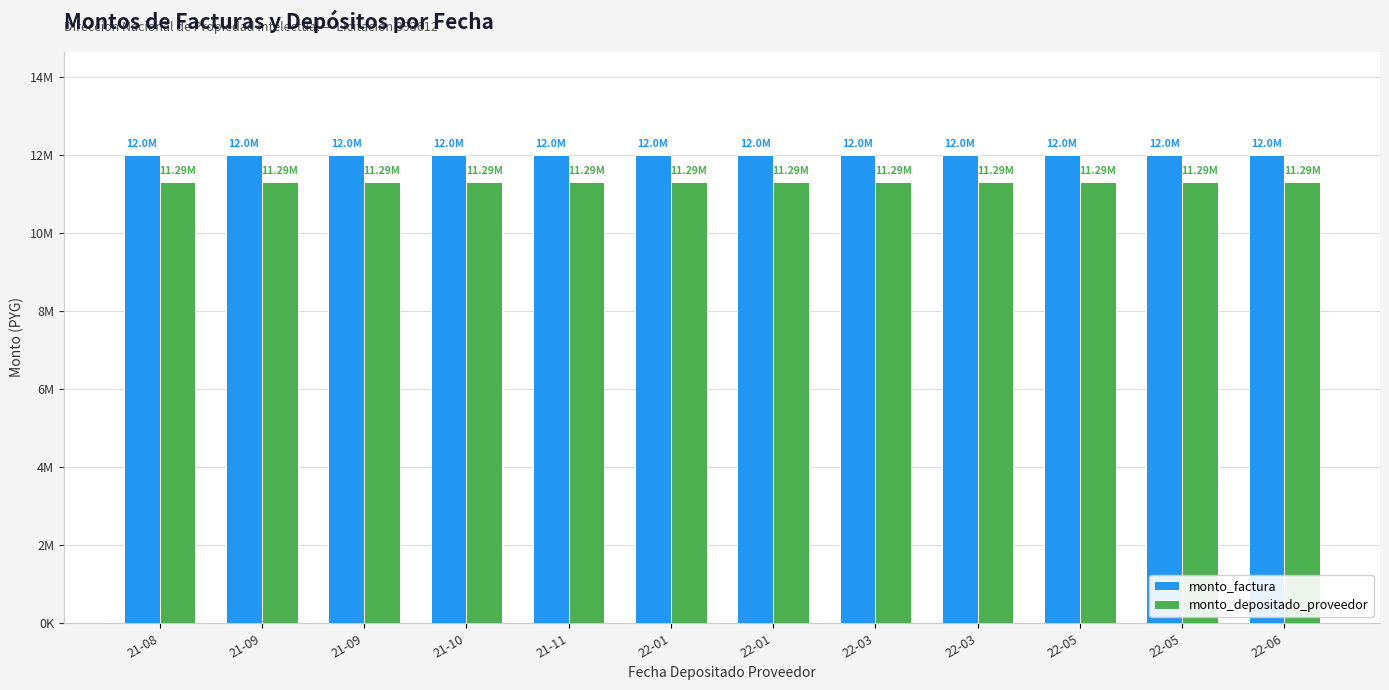

What are all the series names shown in the legend?

monto_factura, monto_depositado_proveedor